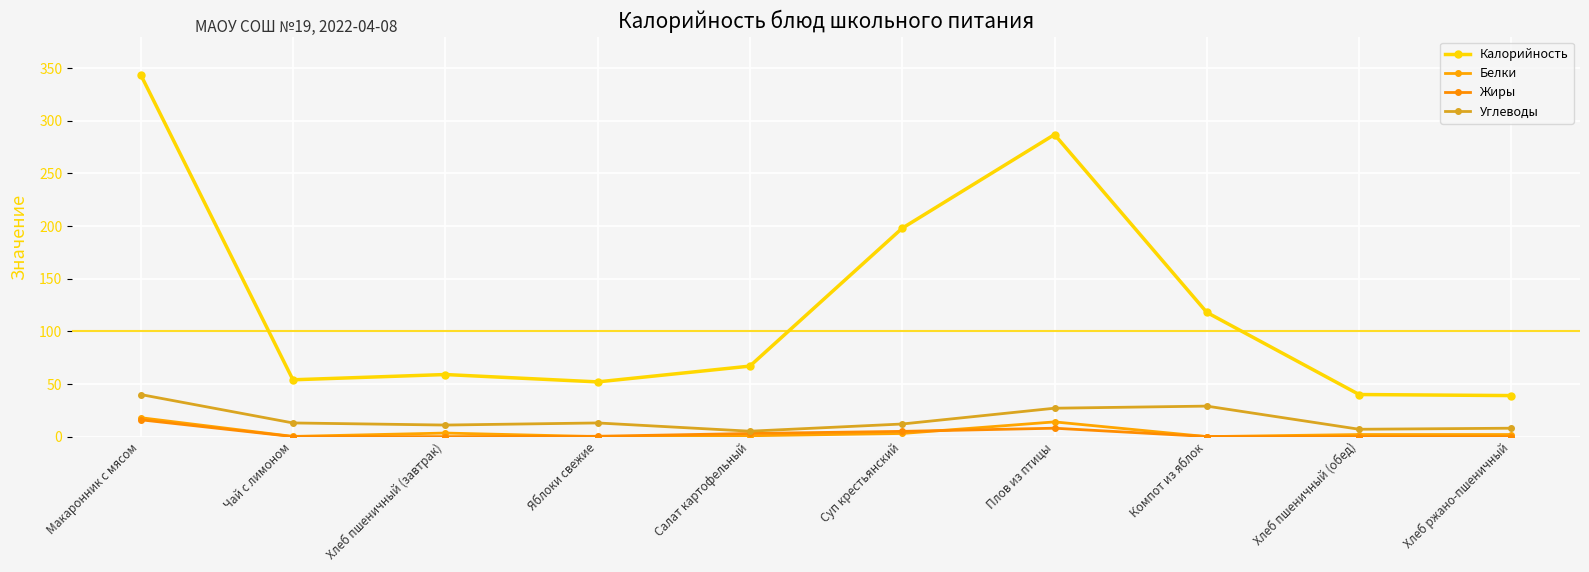

Is the value of Жиры at Макаронник с мясом greater than the value of Калорийность at Суп крестьянский?

No